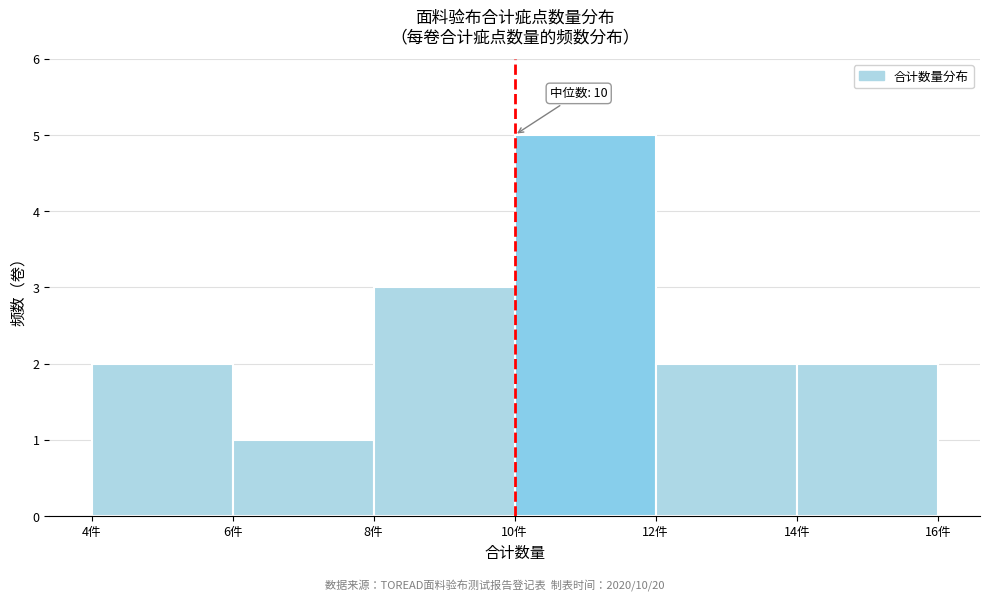

Over which range of the x-axis is the bar tallest?

10 to 12